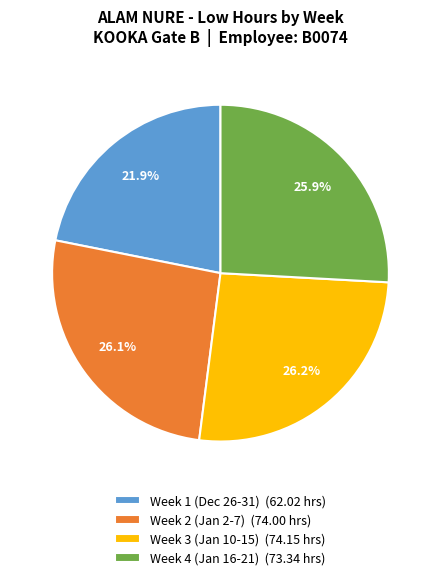

Approximately how many times larger is the value at Week 4 (Jan 16-21) (73.34 hrs) compared to Week 3 (Jan 10-15) (74.15 hrs)?

1.0